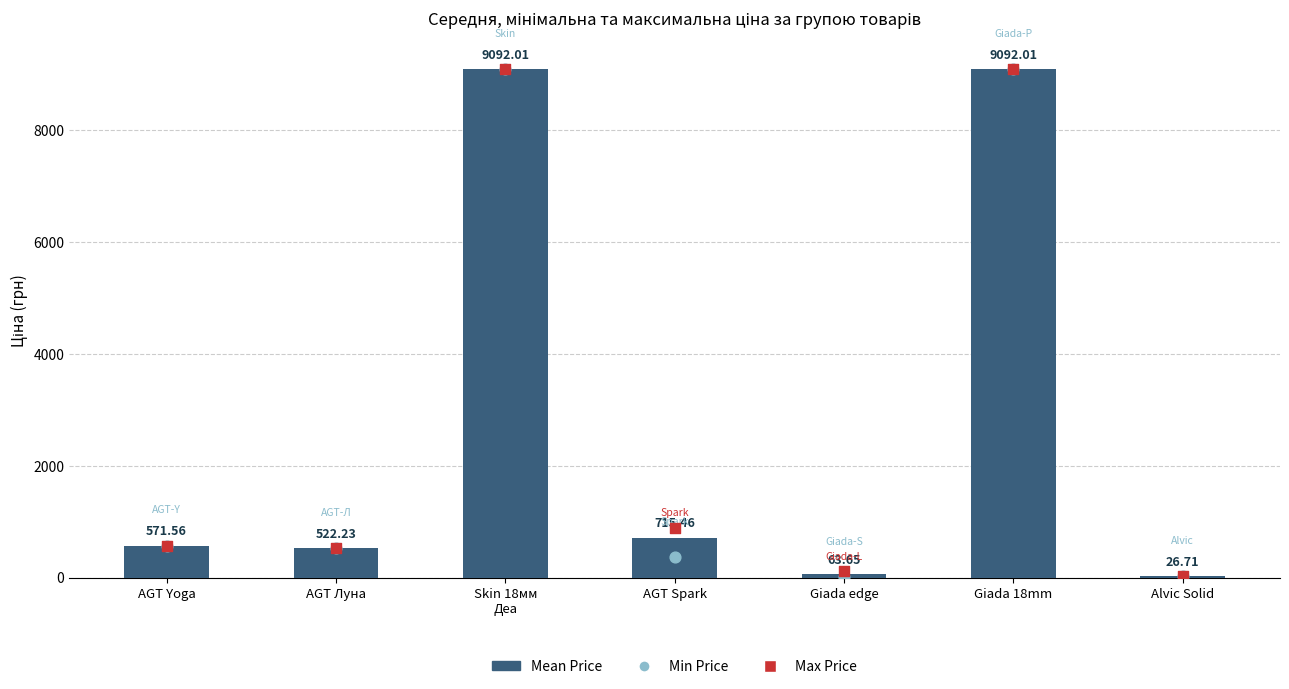

Which series has the widest spread of Y values?

Min Price